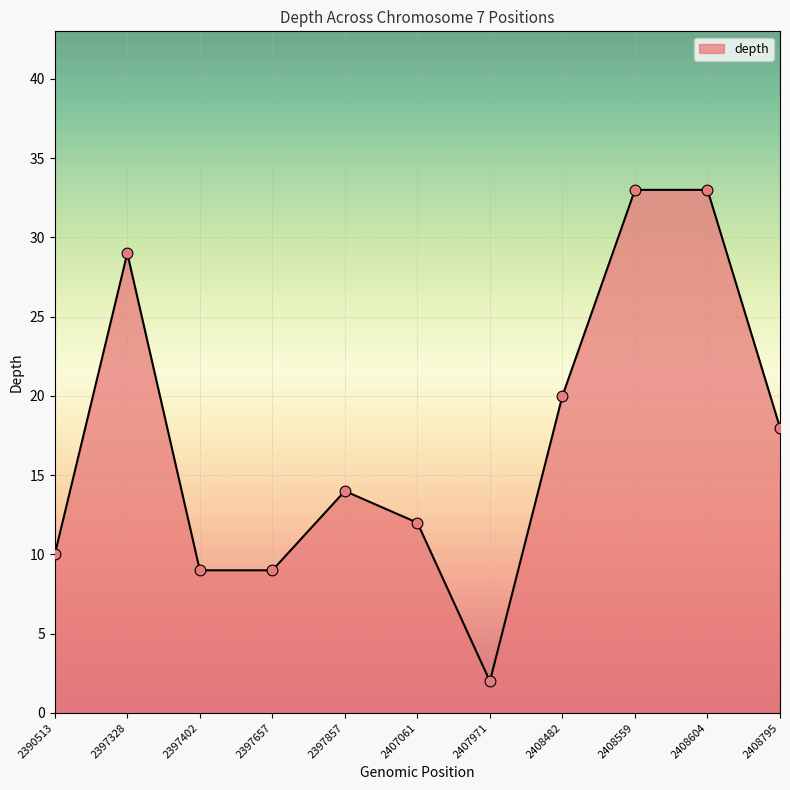

Approximately how many times larger is the value at 2408795 compared to 2397857?

1.3